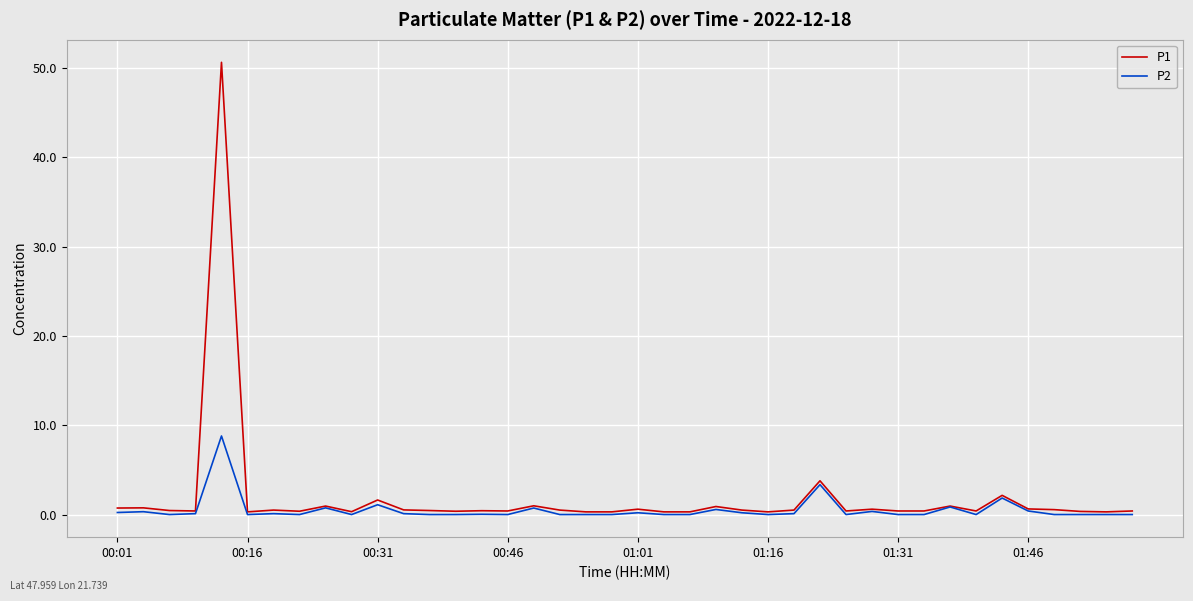

What is the maximum value for P2?

8.8